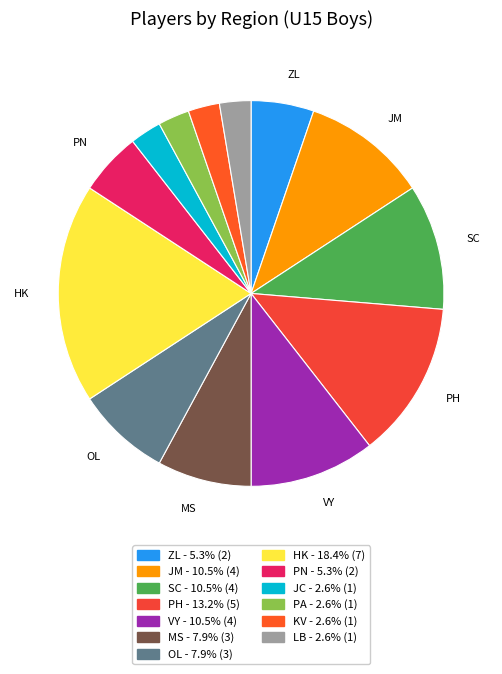

Between PN and KV, which is larger?

PN